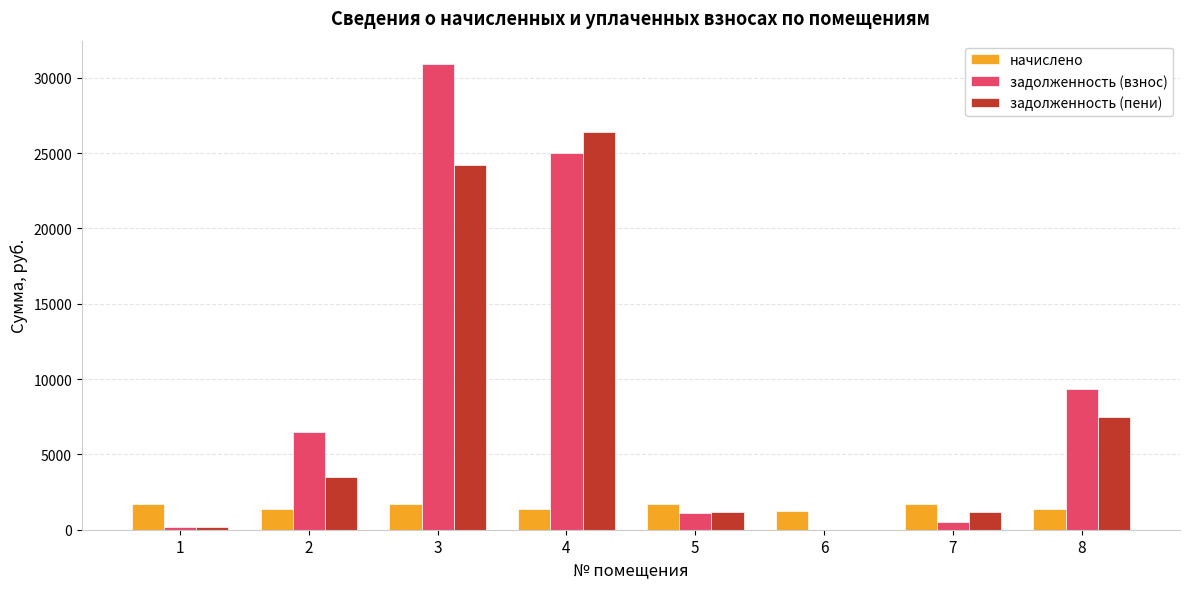

What is the highest value of the задолженность (пени) series?

26439.2